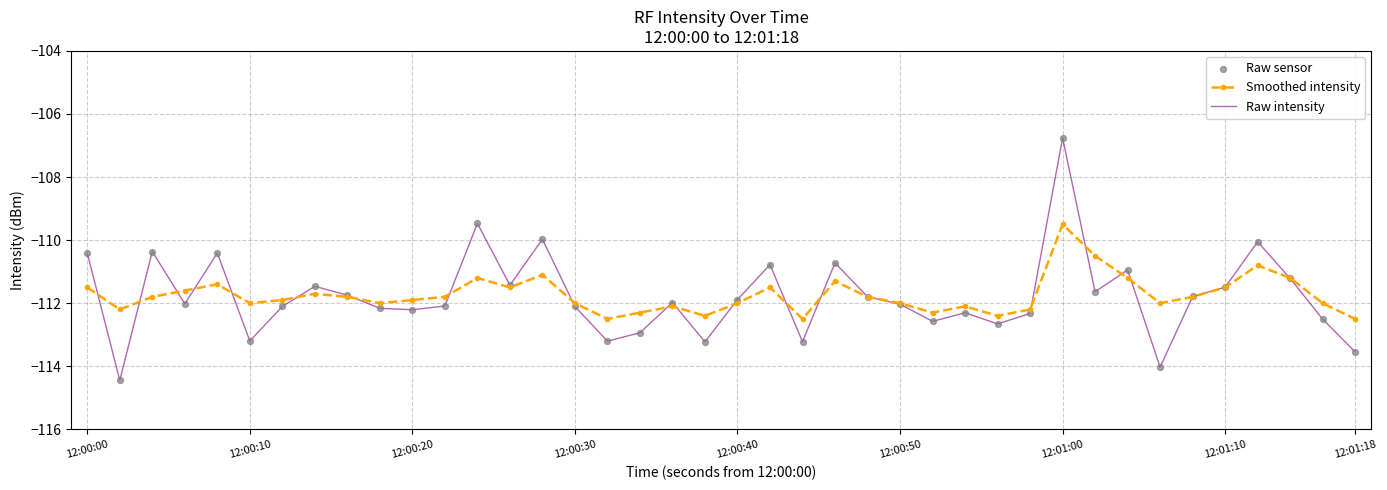

Which series has the largest range (max minus min)?

Raw intensity